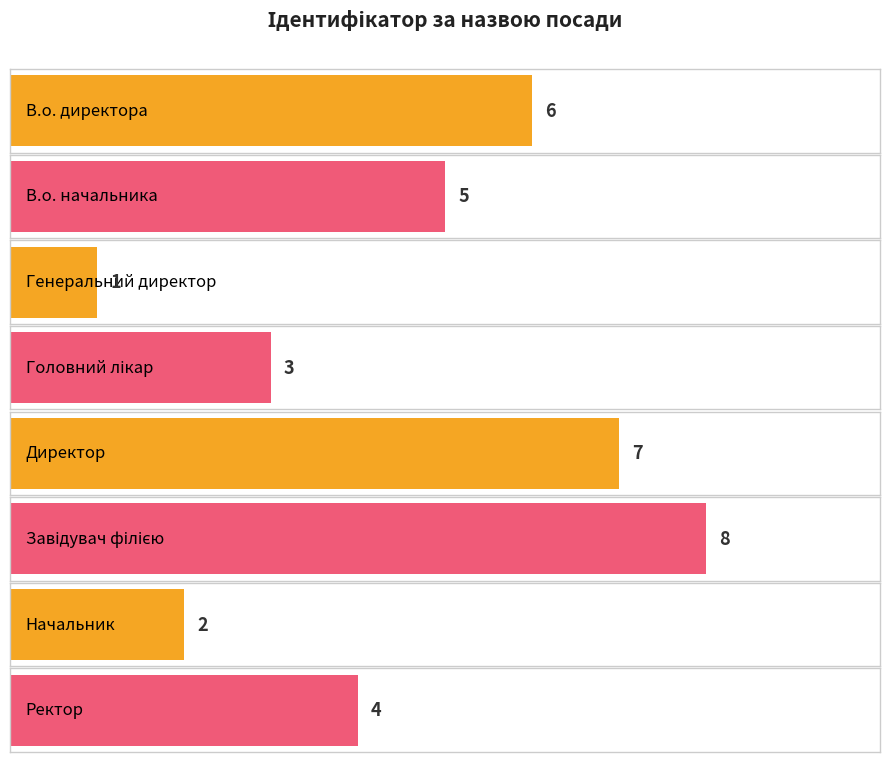

What is the change in value from Генеральний директор to Завідувач філією?

+7